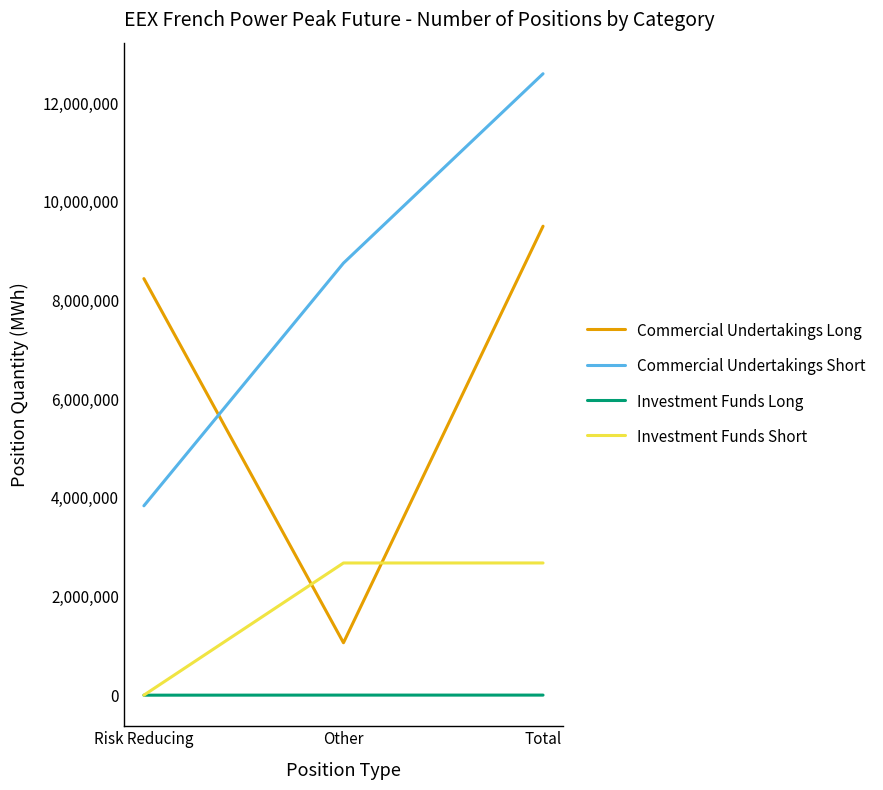

List the series in order of their overall mean, highest first.

Commercial Undertakings Short, Commercial Undertakings Long, Investment Funds Short, Investment Funds Long